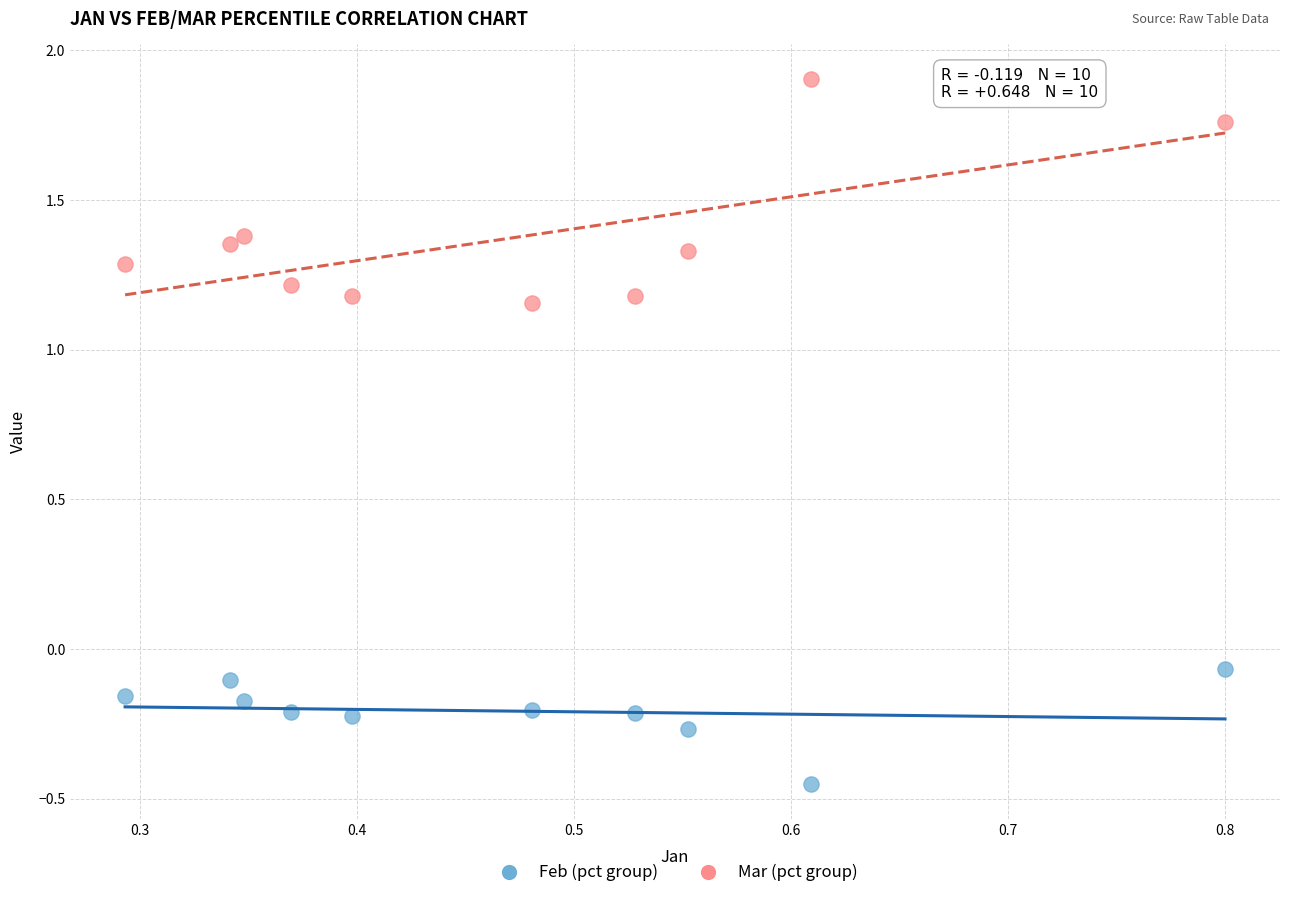

What is the X range (max minus min) for the scatter plot?

0.5